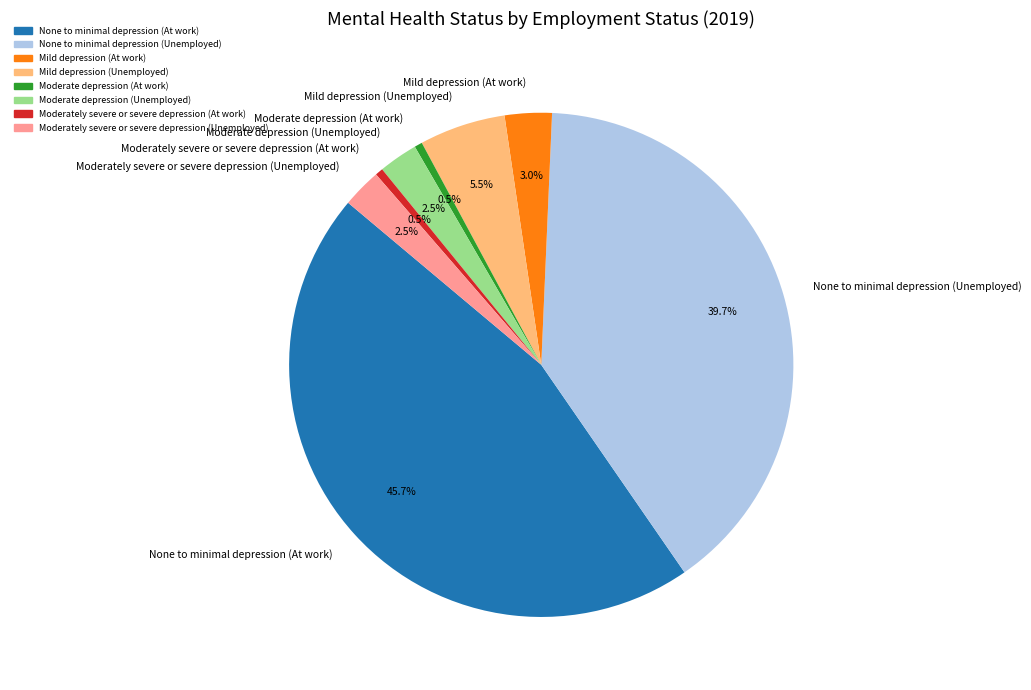

Combined, what portion of the pie is Moderate depression (Unemployed) and None to minimal depression (Unemployed)?

42.2%